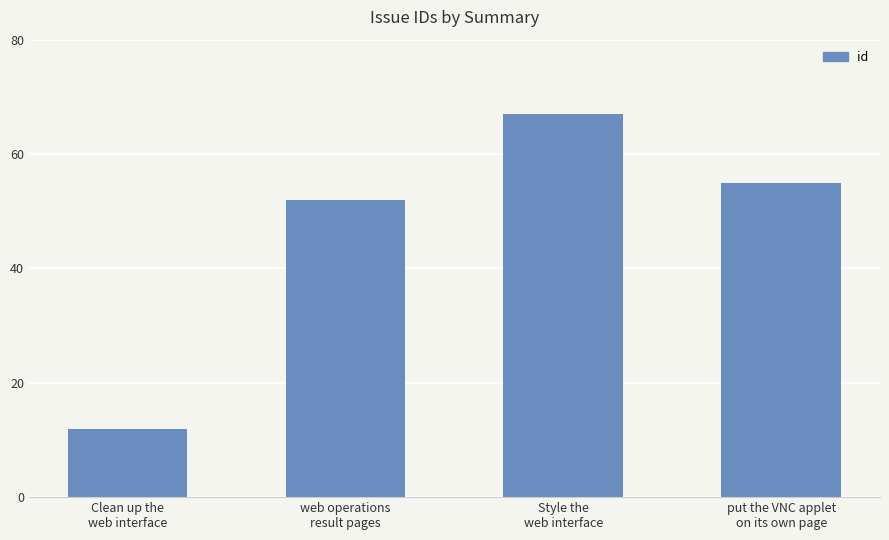

Which has a higher value, Style the
web interface or Clean up the
web interface?

Style the
web interface